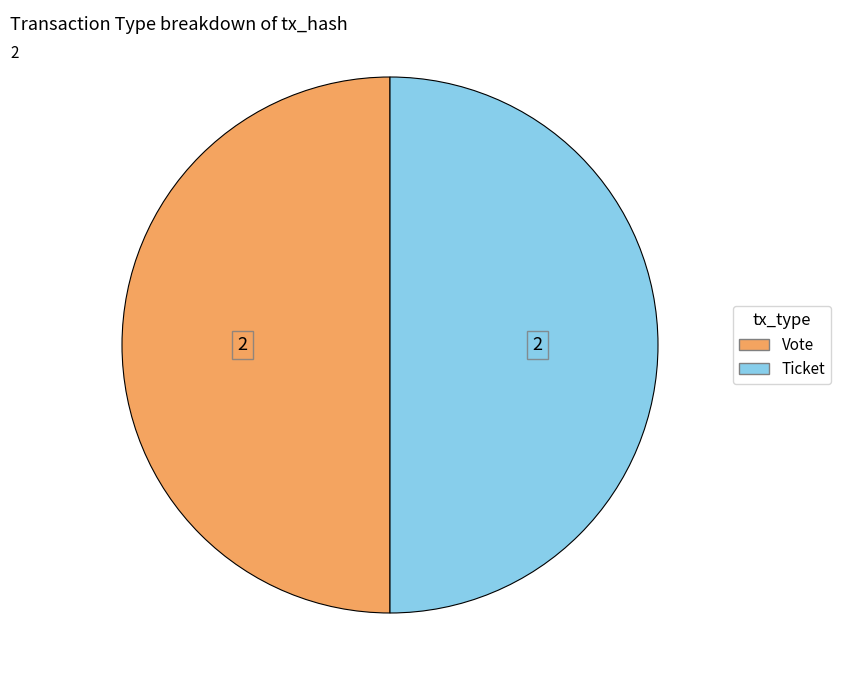

Count the number of slices in the pie.

2